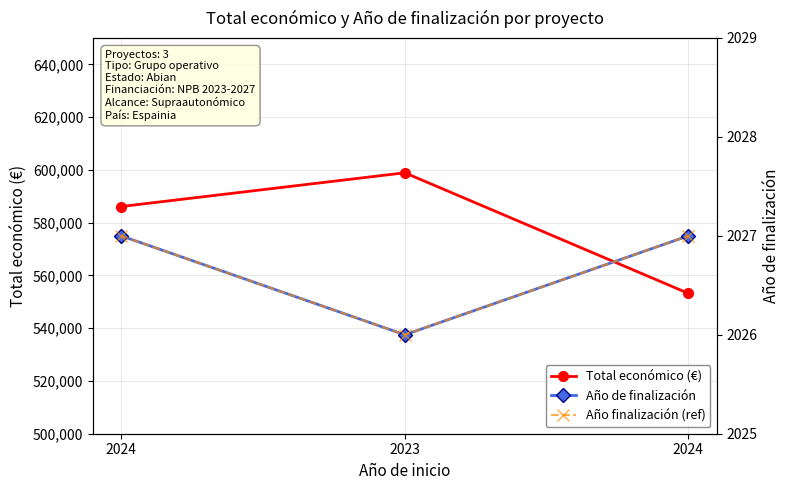

At which label does Año de finalización reach its peak?

2024